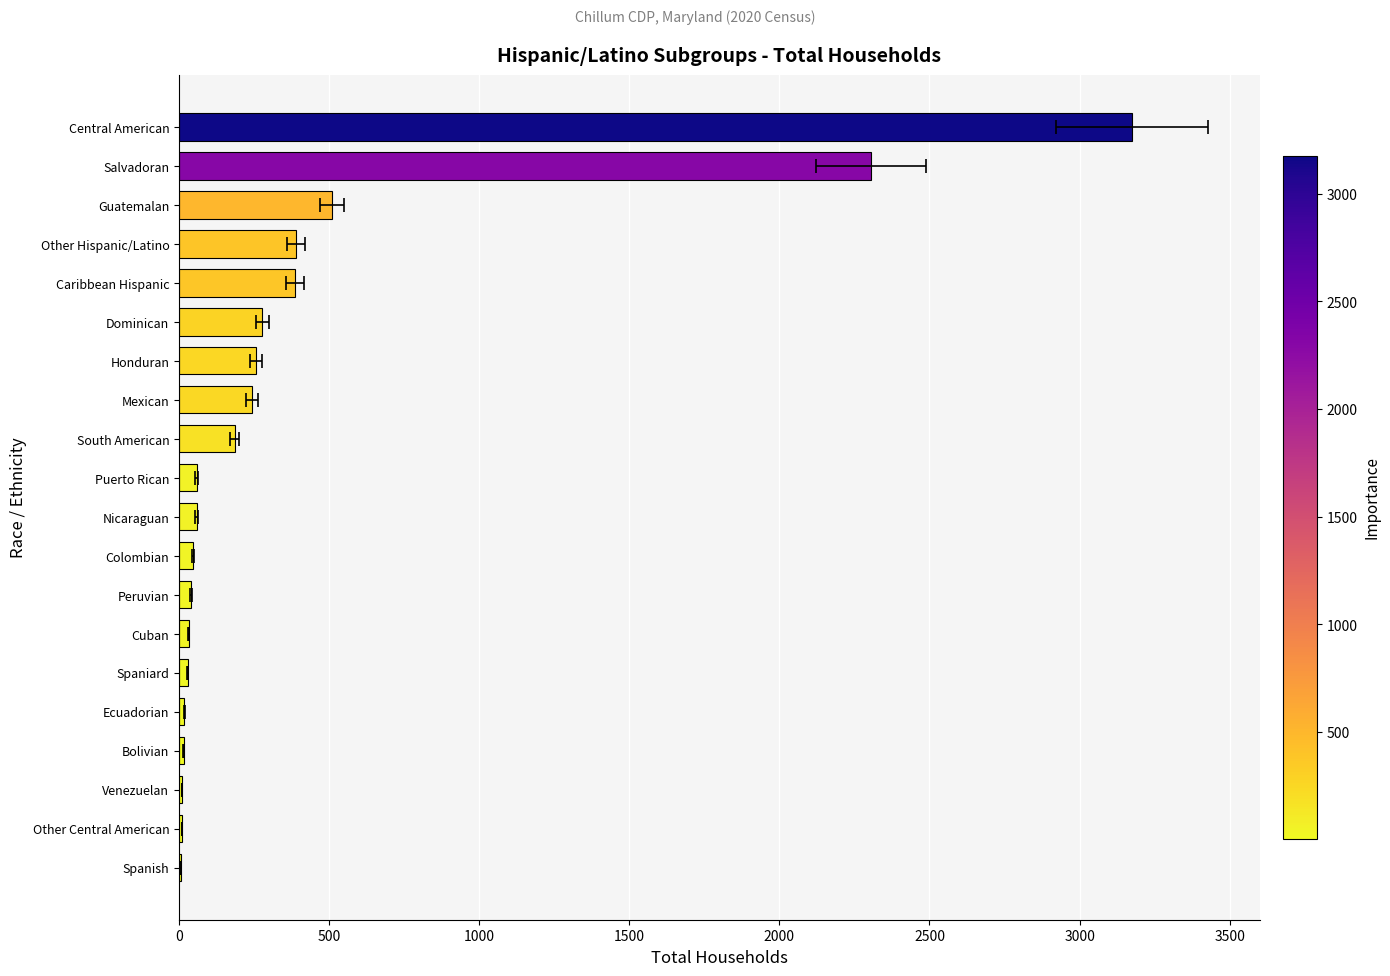

What is the change in value from Caribbean Hispanic to Guatemalan?

+122